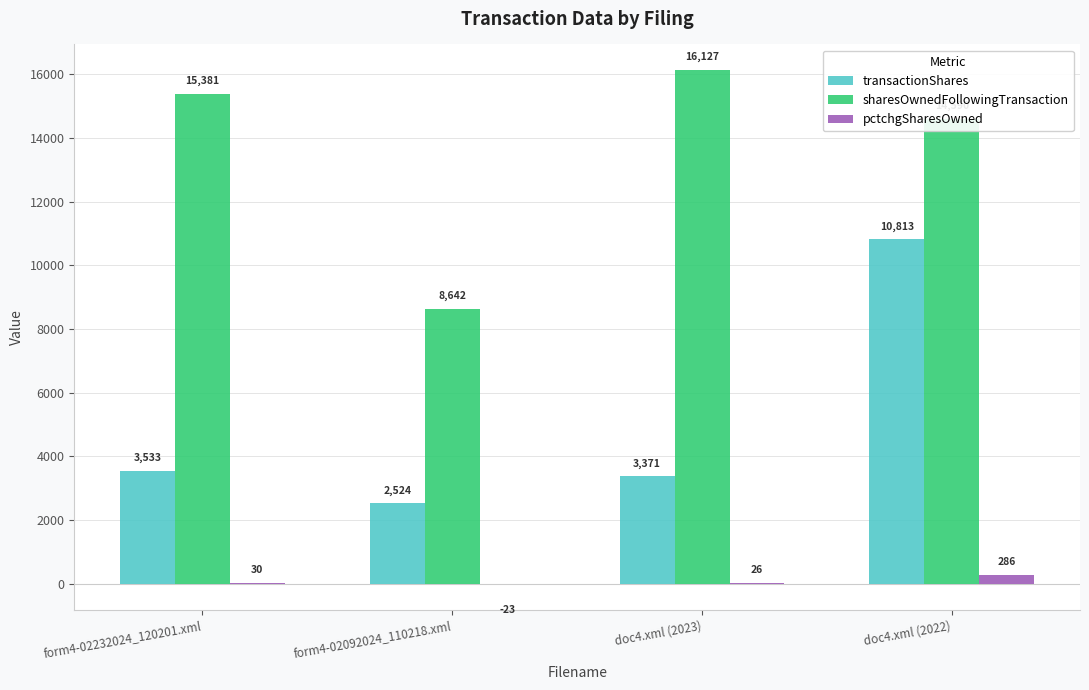

What is the total value across all series at form4-02092024_110218.xml?

11143